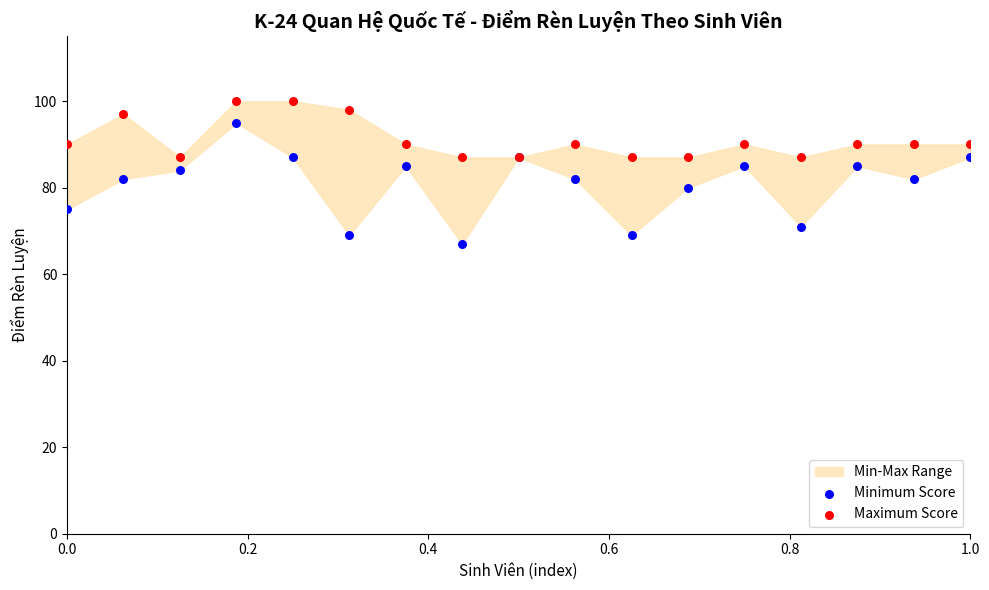

Which series contains the lowest Y value?

Minimum Score